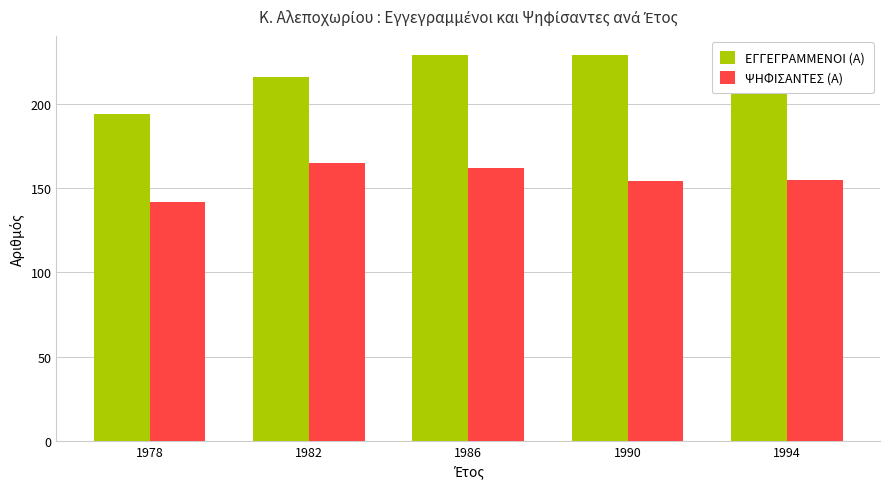

What is the minimum value for ΨΗΦΙΣΑΝΤΕΣ (Α)?

142